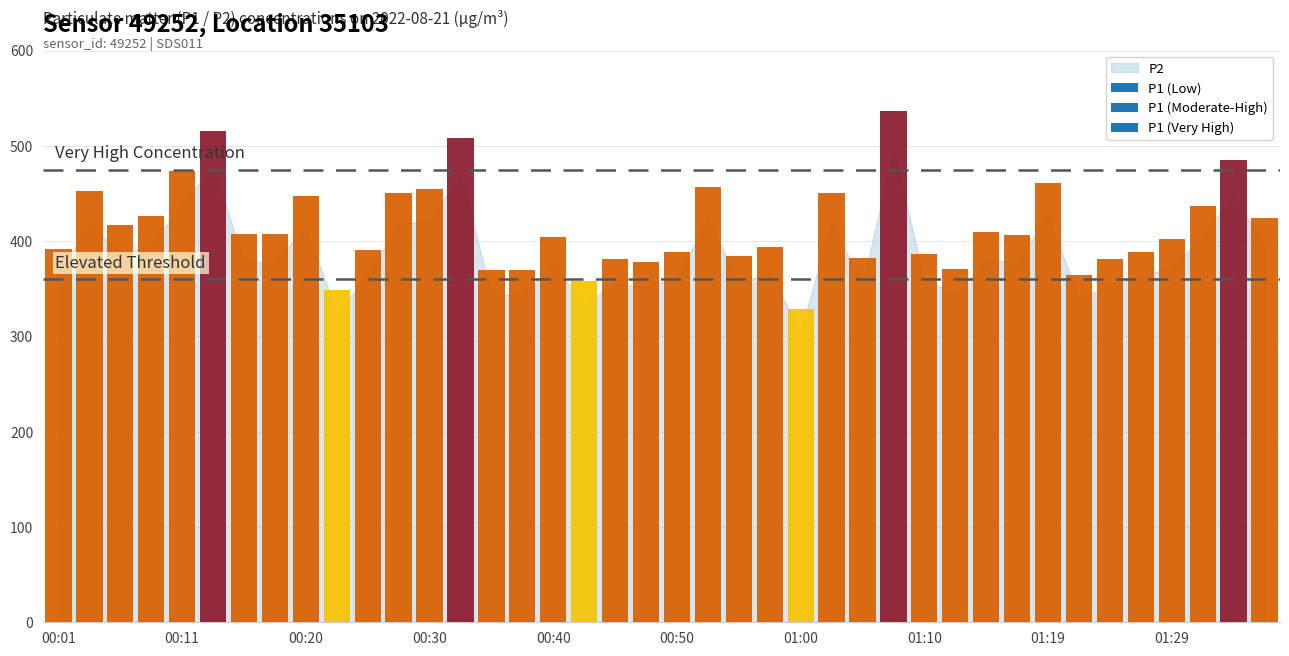

The value of P1 at 00:35 is 369.9. True or false?

True